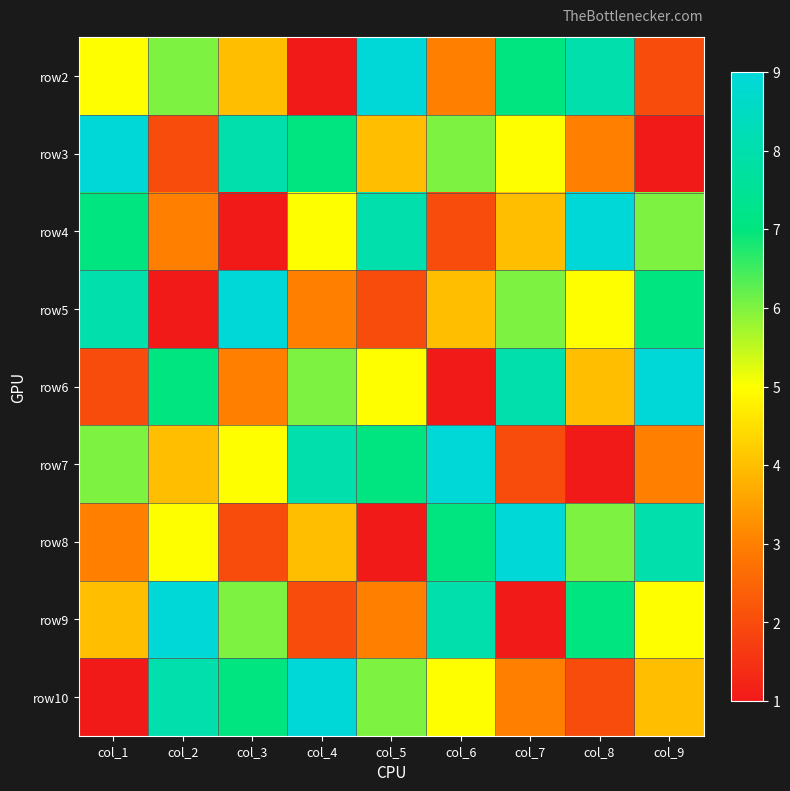

At how many categories does at least one series exceed 4?

9